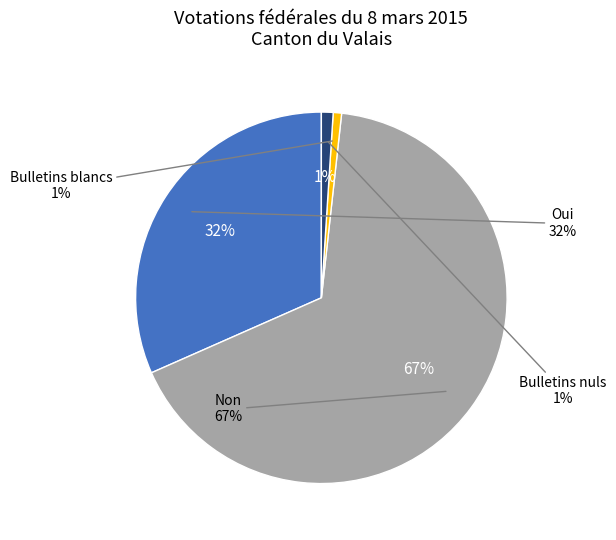

Rank the categories by value from highest to lowest.

Non, Oui, Bulletins nuls, Bulletins blancs